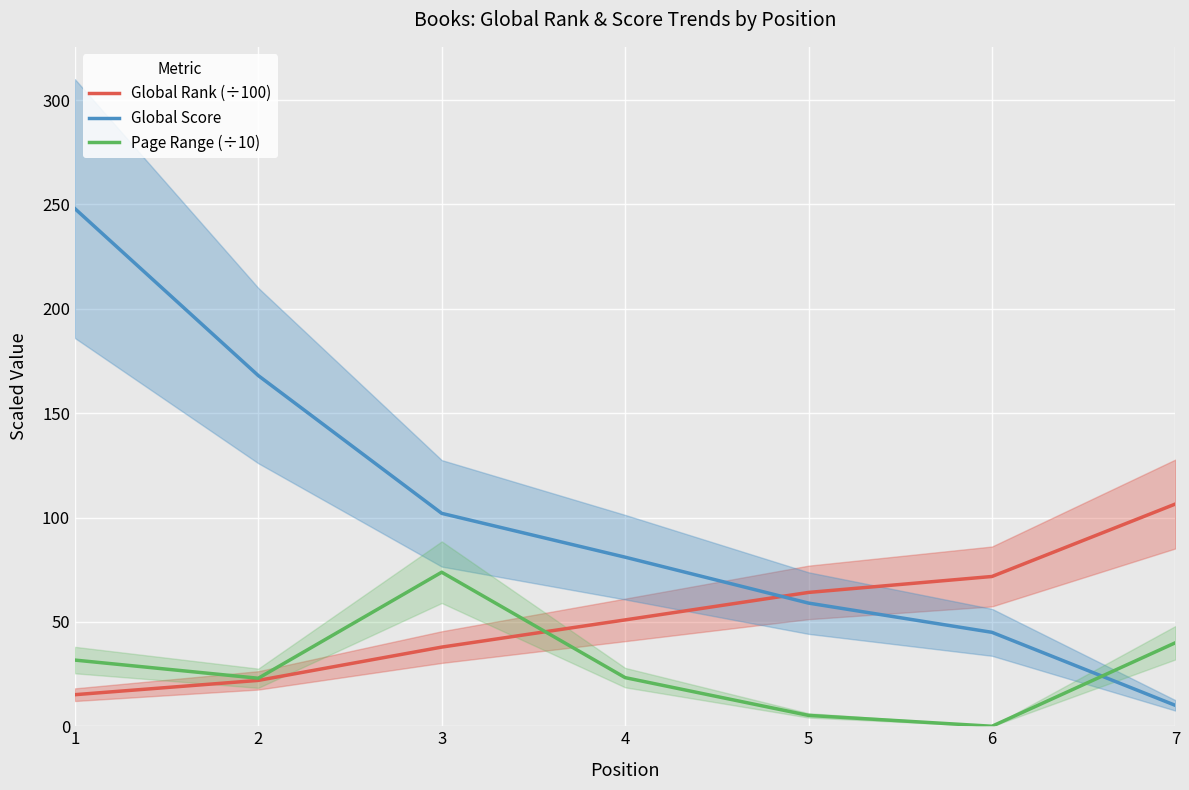

At which label is Global Score closest to 129?

3